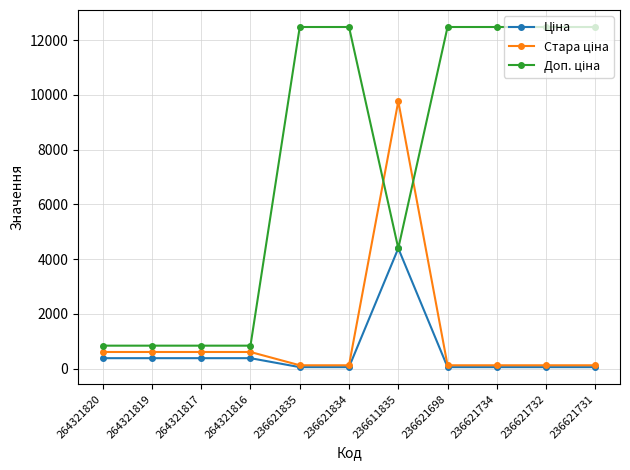

At which category is the sum across all series the highest?

236611835